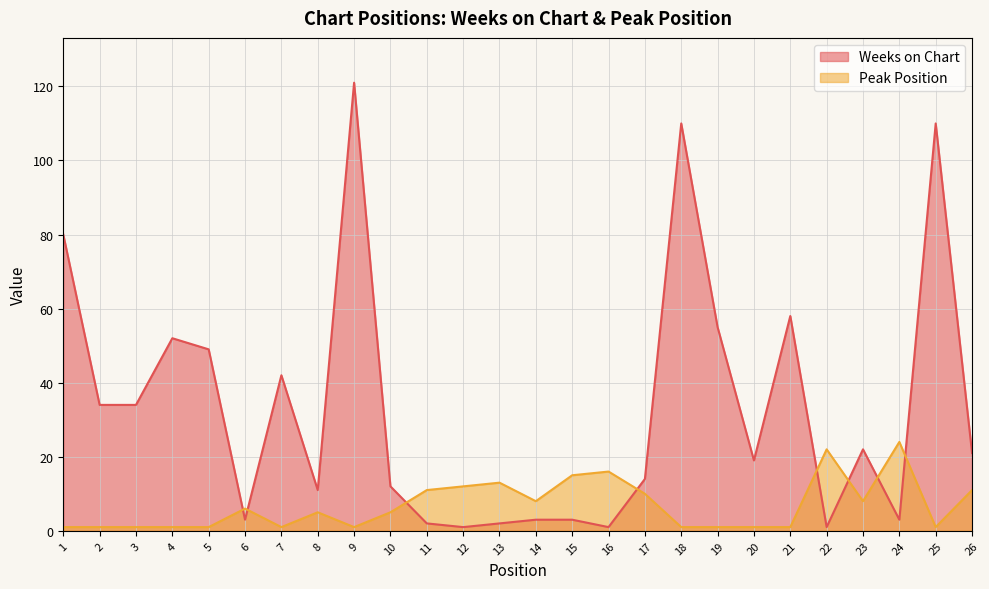

True or false: Peak Position and Weeks on Chart intersect in this chart.

True